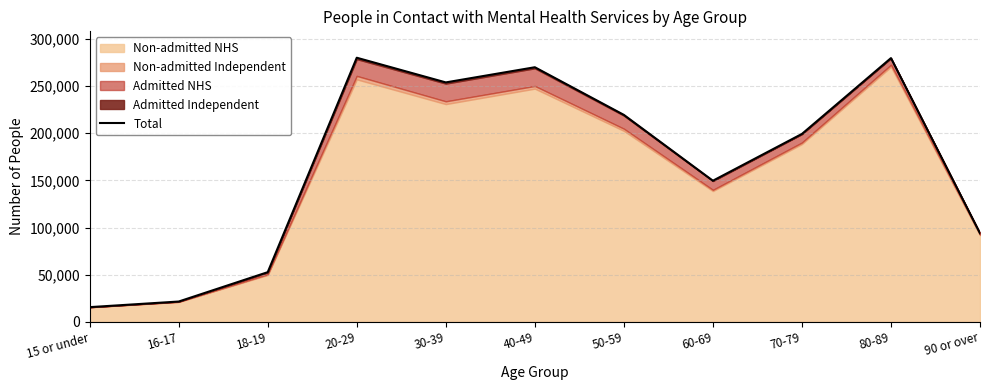

At which category does the chart reach its peak across all series?

20-29